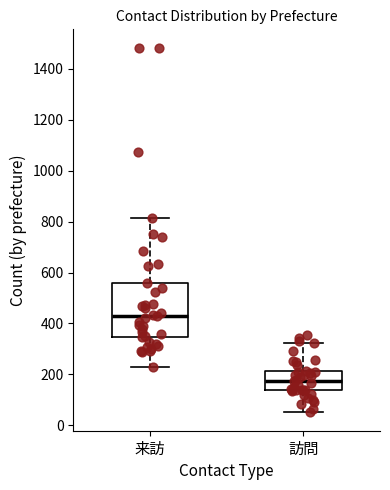

Which box's median line is the highest?

来訪